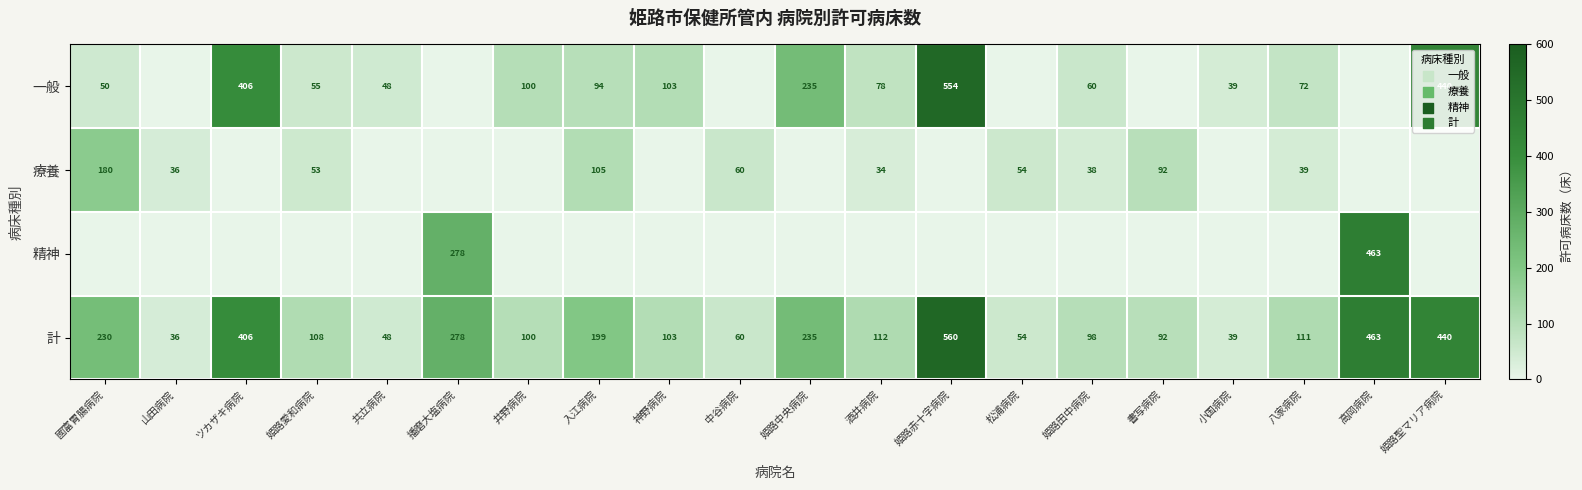

Is it true that 精神 equals 463 at 高岡病院?

True